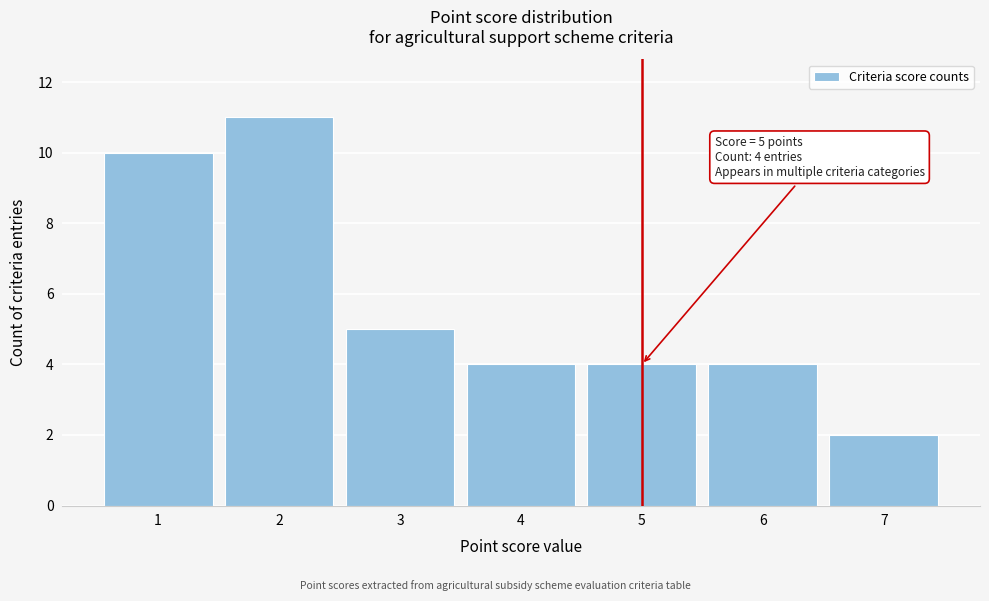

Which range on the x-axis has the tallest bar?

1.5 to 2.5